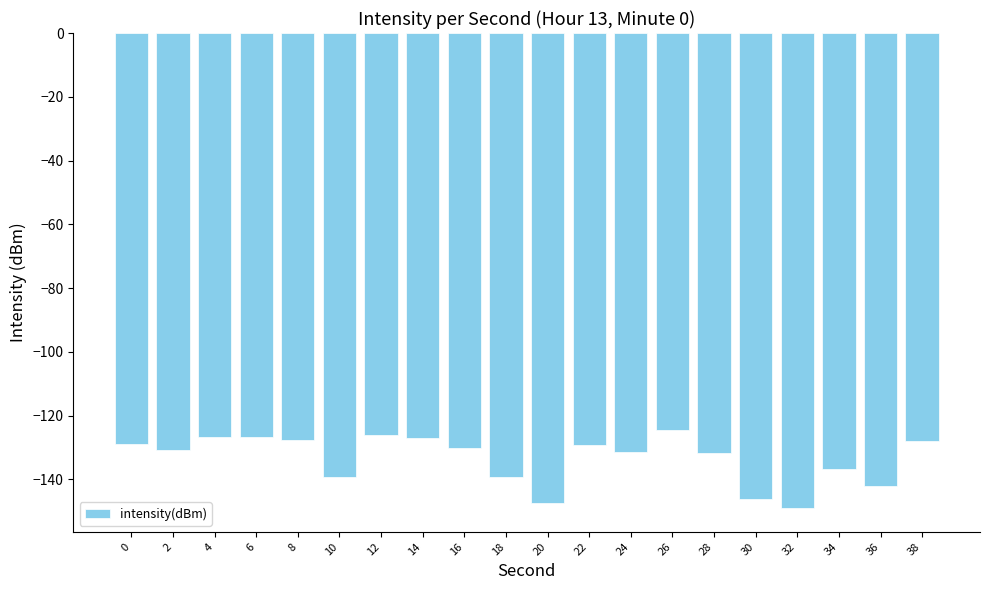

What is the difference between the values at 20 and 38?

19.6